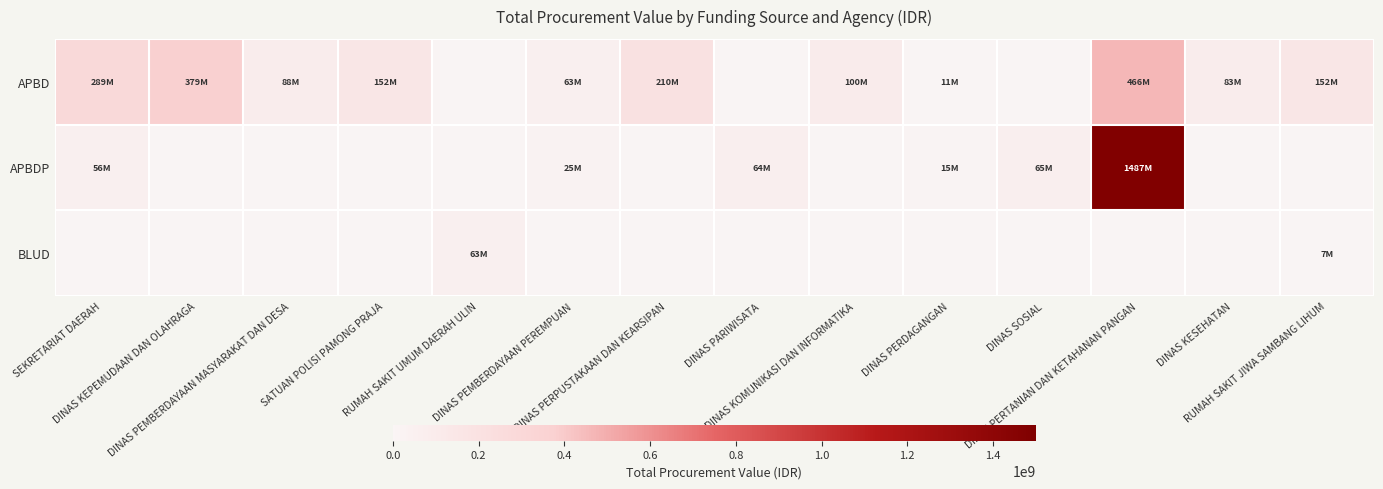

Which has a higher value, DINAS PERTANIAN DAN KETAHANAN PANGAN or SEKRETARIAT DAERAH?

DINAS PERTANIAN DAN KETAHANAN PANGAN